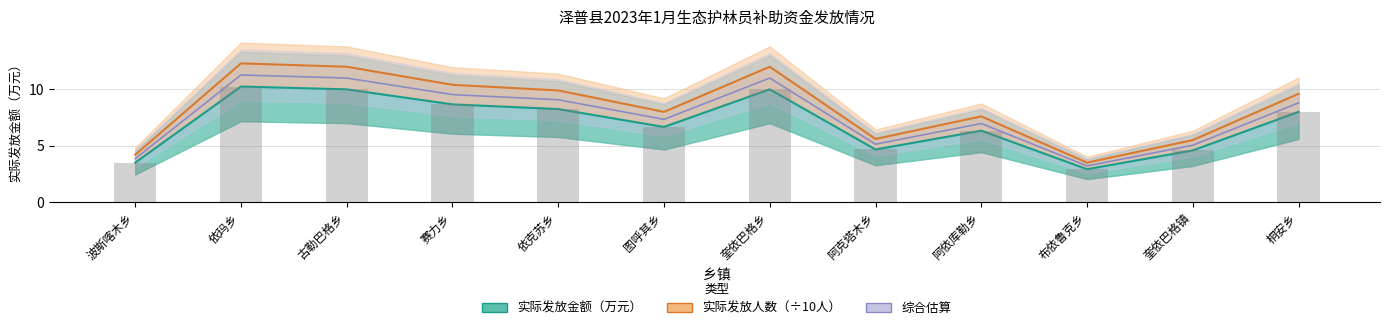

What is the difference between the 实际发放金额（万元） values at 阿依库勒乡 and 阿克塔木乡?

1.7